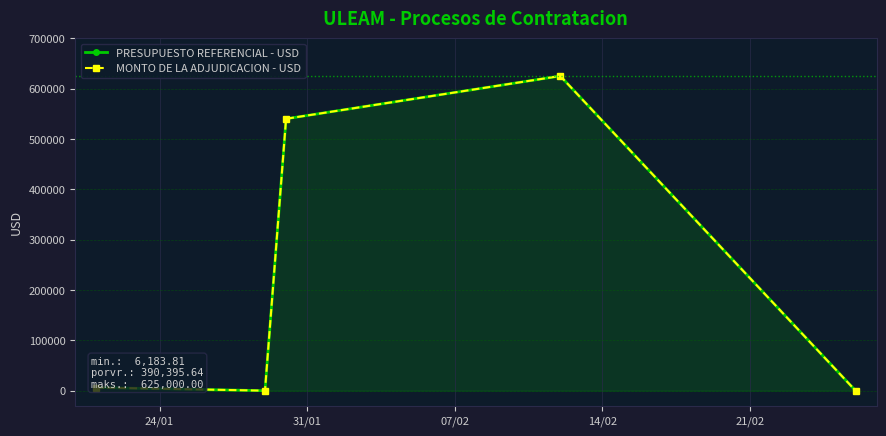

What is the value of the PRESUPUESTO REFERENCIAL - USD point at the 4th from the left?

625000.0